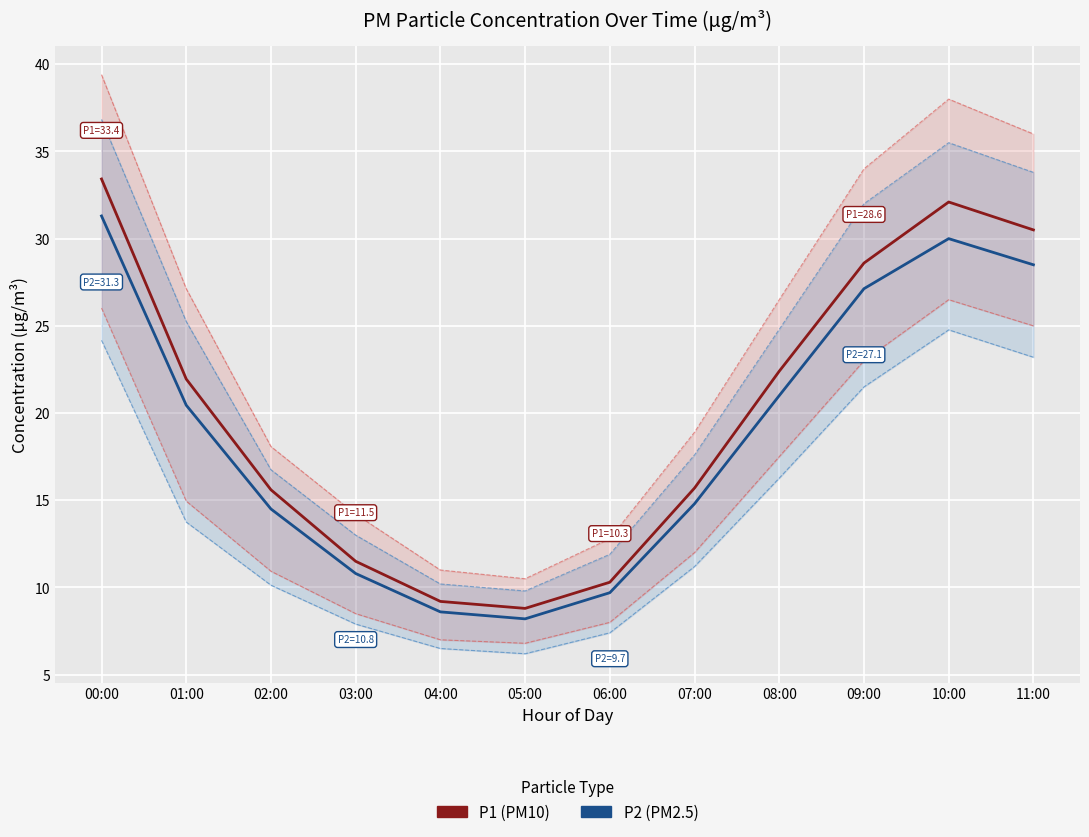

At how many categories does at least one series exceed 23?

4